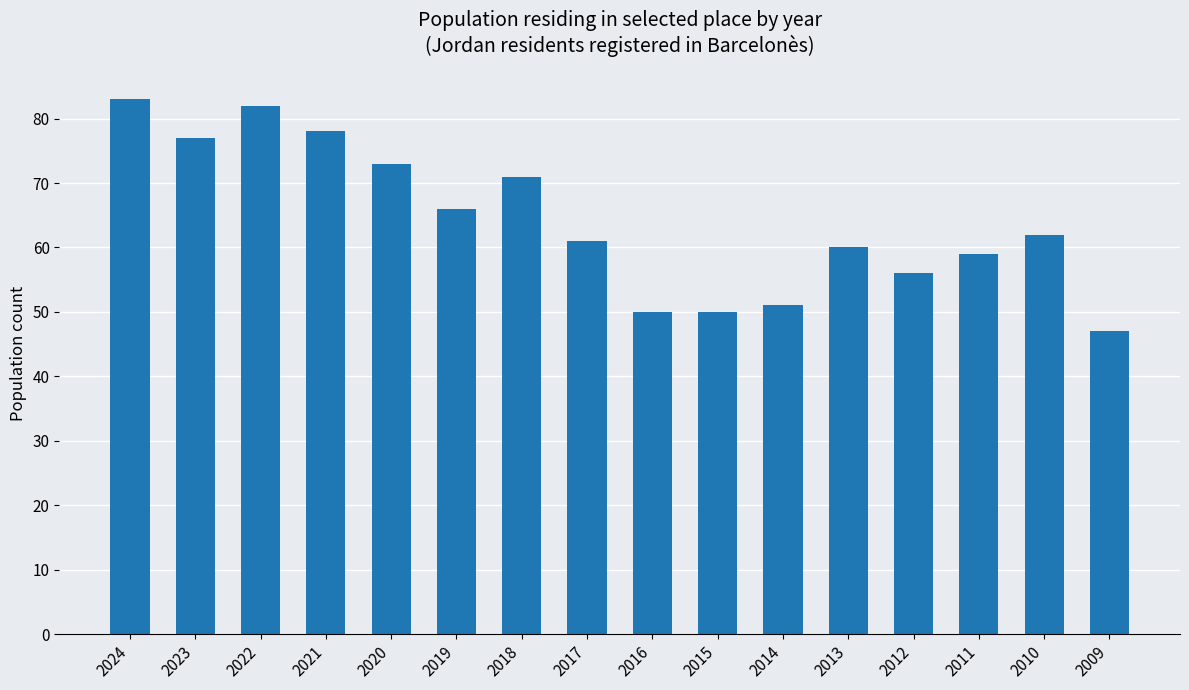

What value does the data have at 2024, to the nearest 10?

80